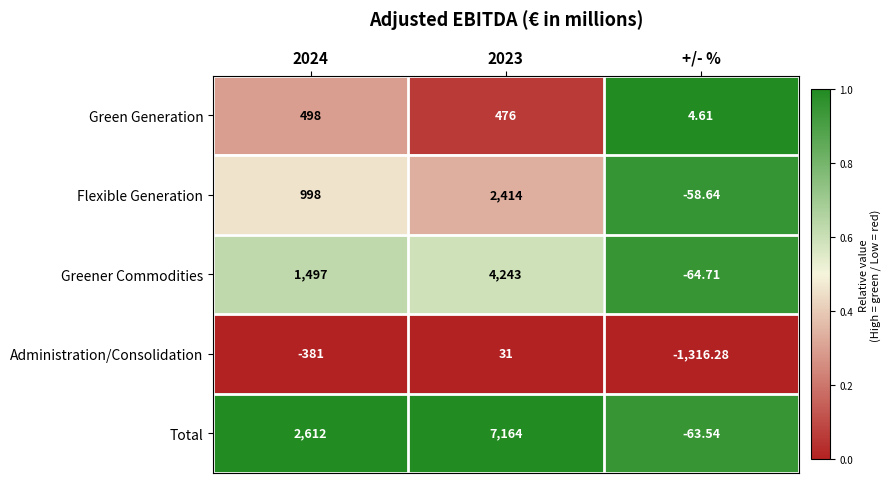

Rank the series at 2024 from highest to lowest value.

Total, Greener Commodities, Flexible Generation, Green Generation, Administration/Consolidation